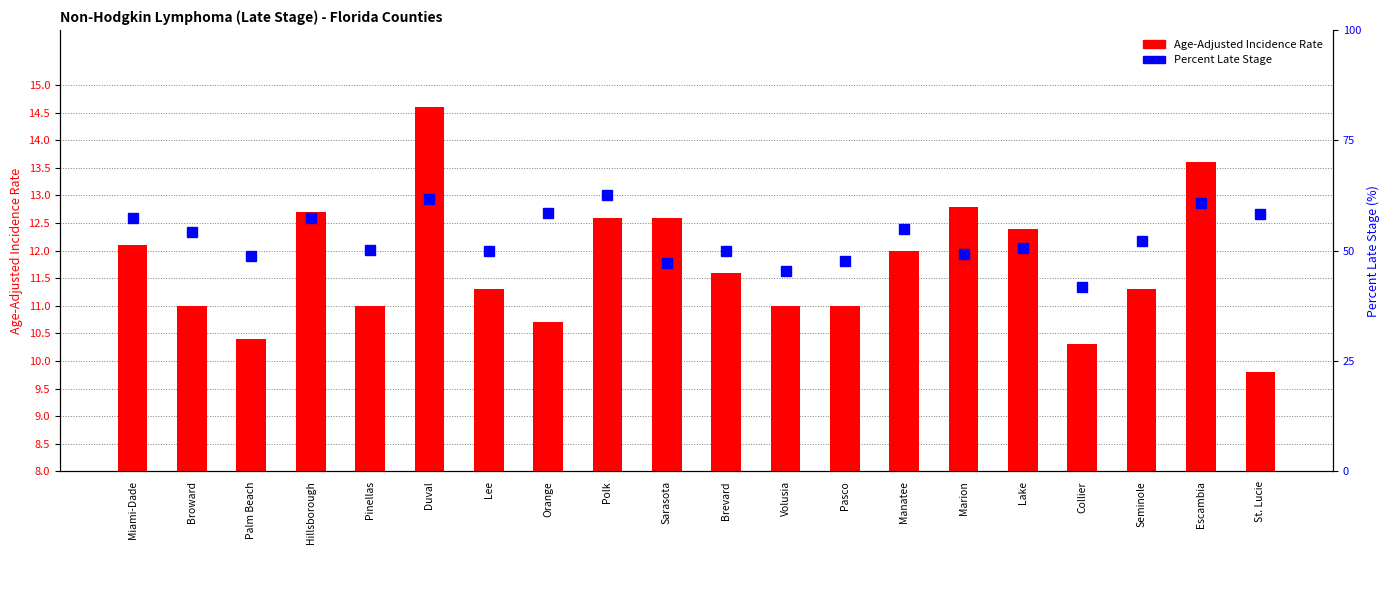

How many values in the Age-Adjusted Incidence Rate series exceed 11?

12